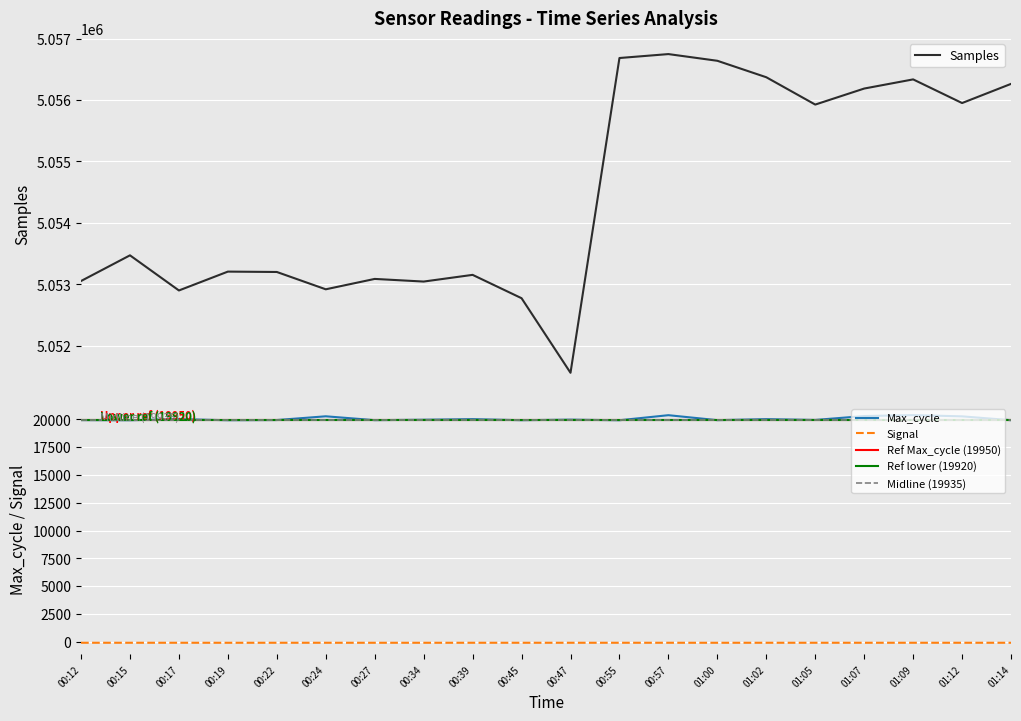

True or false: Max_cycle and Samples intersect in this chart.

False